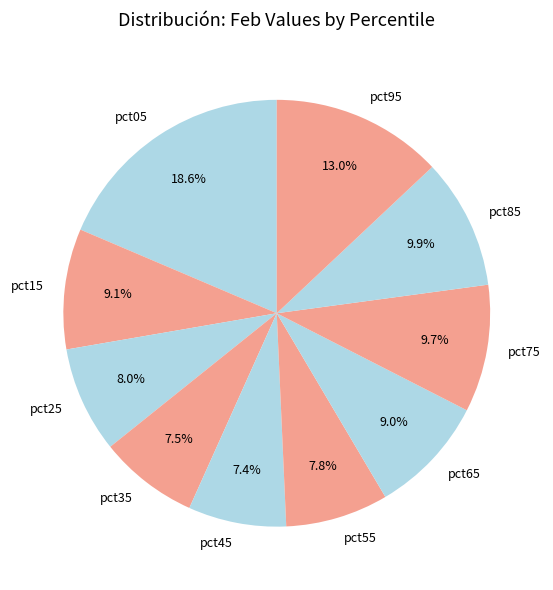

How much of the chart is everything except pct65?

91.0%